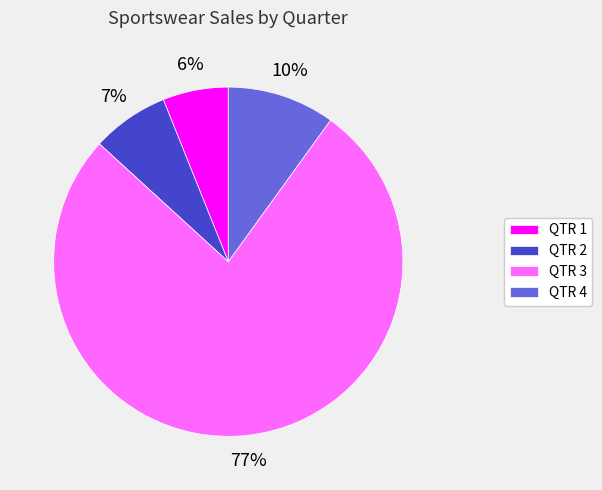

True or false: QTR 1 accounts for 6% of the total.

True